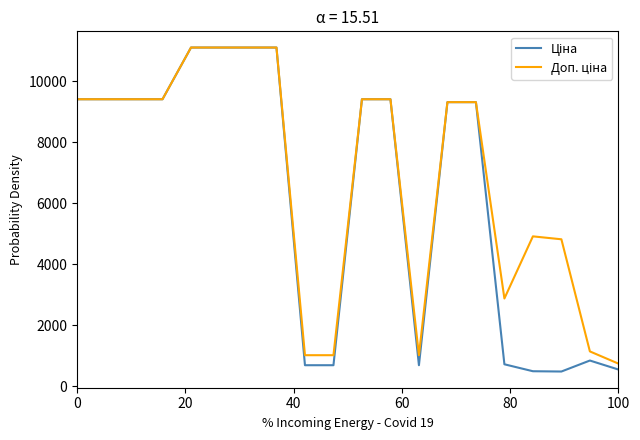

Count the number of data series in this chart.

2